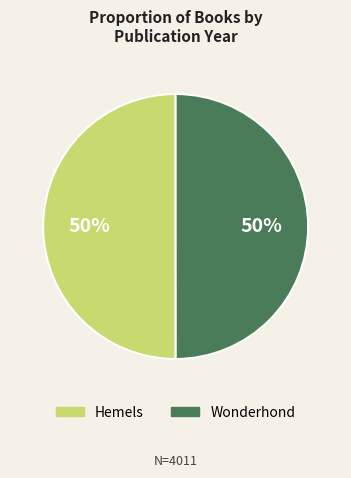

To the nearest percent, what percentage of the pie is Wonderhond?

50%